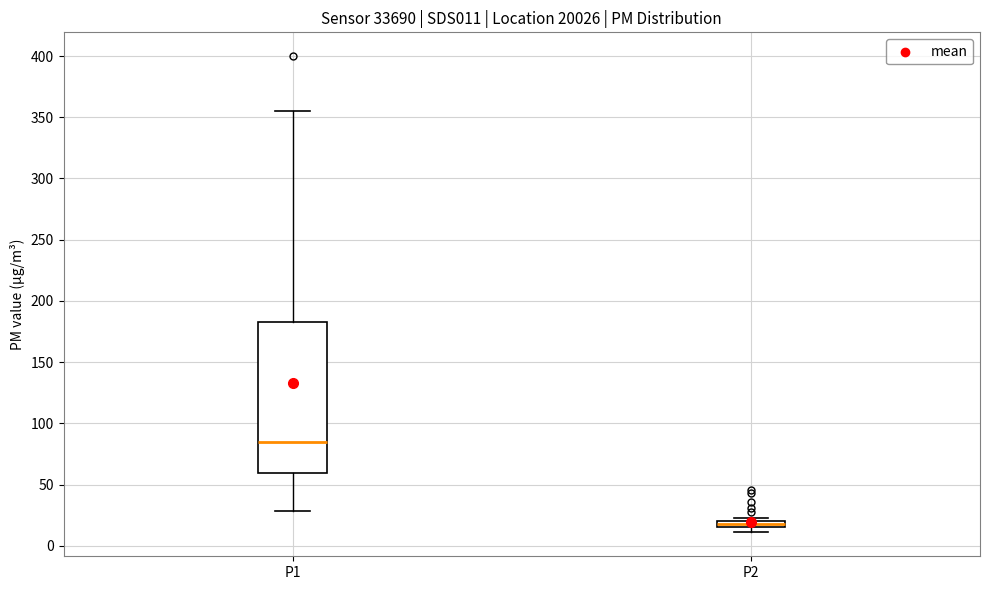

Which box is the tallest, from its lower edge to its upper edge?

P1